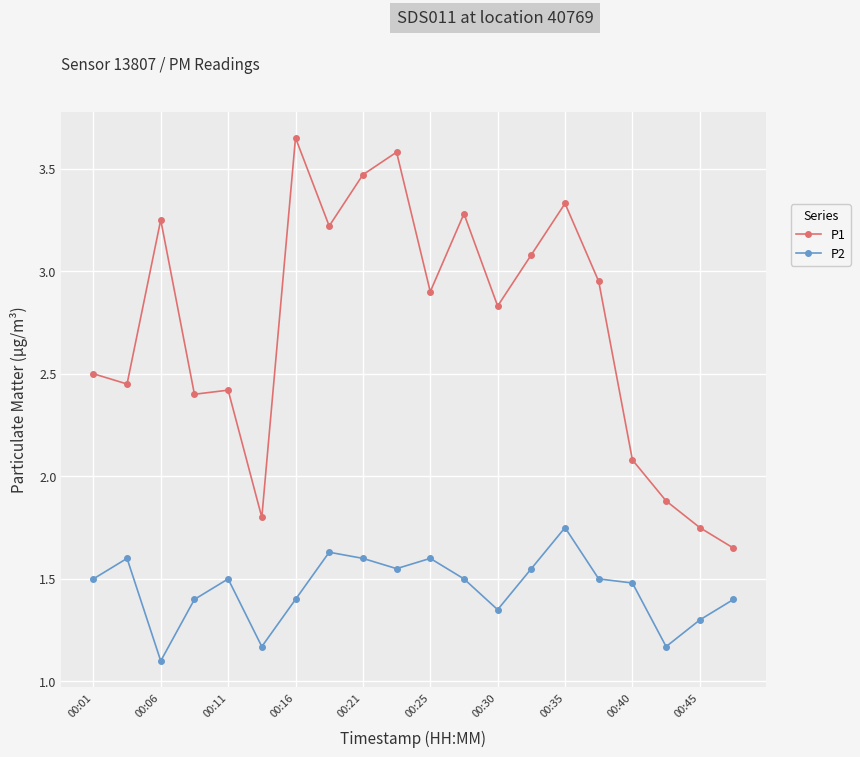

Count the number of data series in this chart.

2